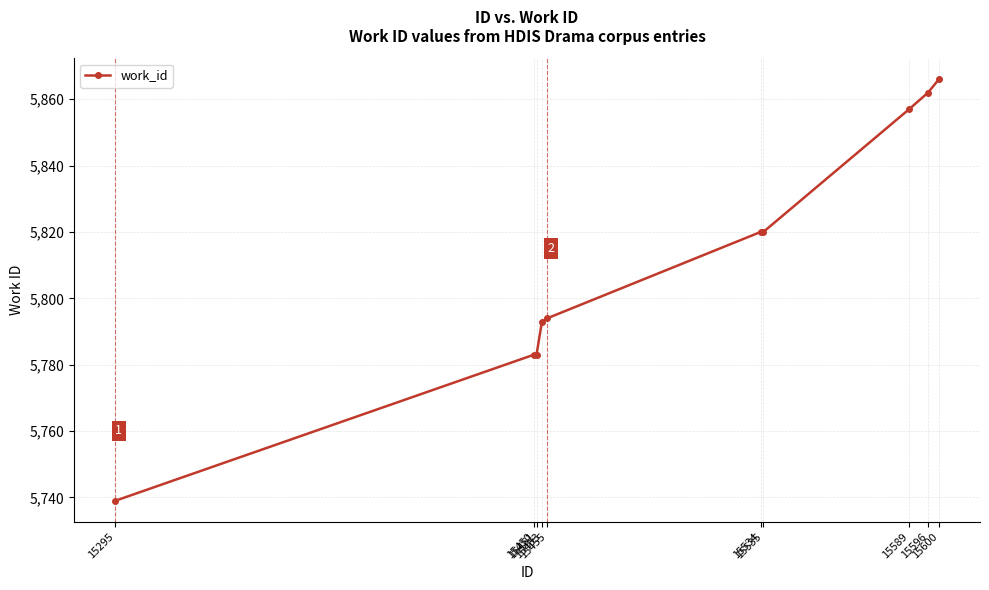

Reading left to right, transcribe all the data shown in this chart.

5739	5783	5783	5793	5794	5820	5820	5857	5862	5866